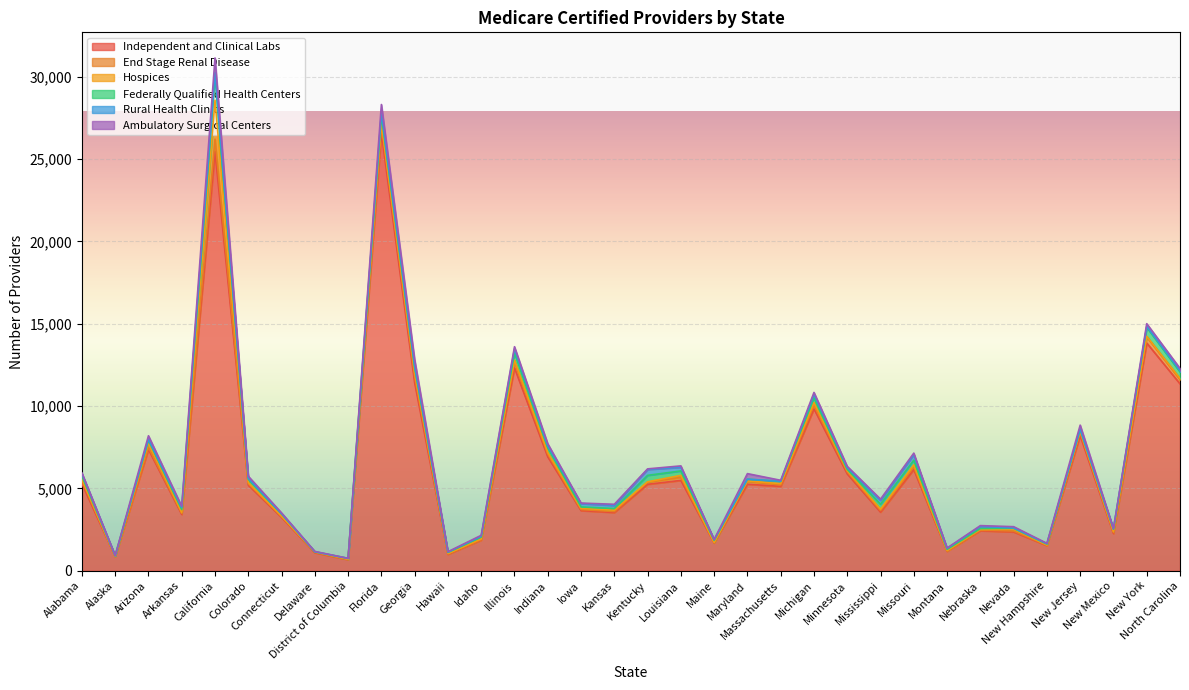

How many interior local valleys does the Independent and Clinical Labs series have?

11